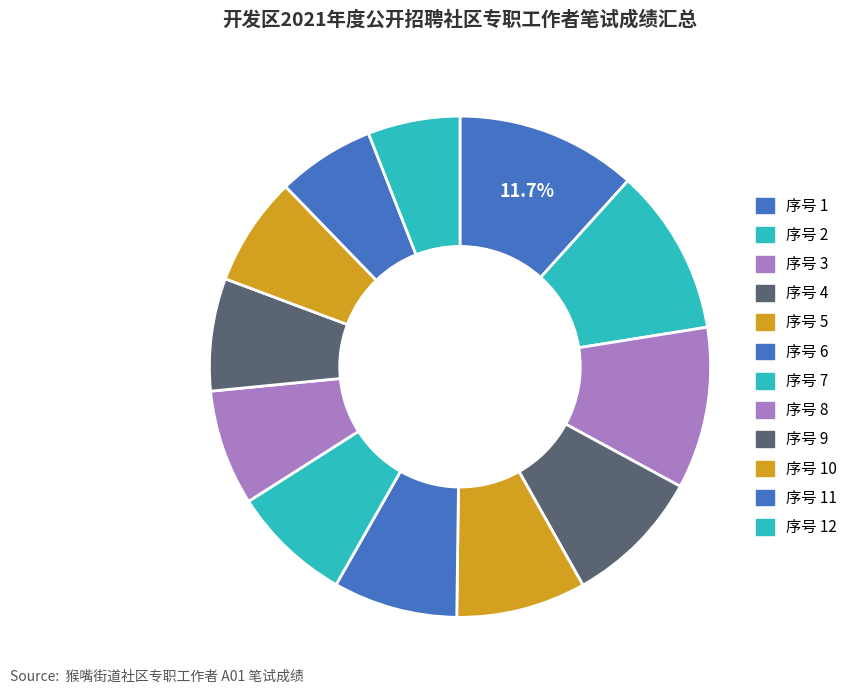

How many segments does this pie chart have?

12